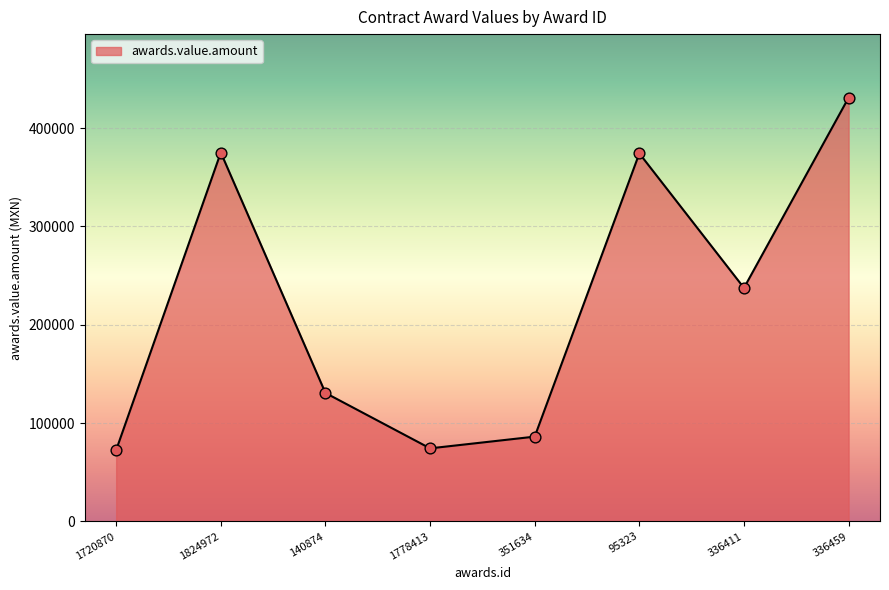

Between 351634 and 1824972, which is larger?

1824972